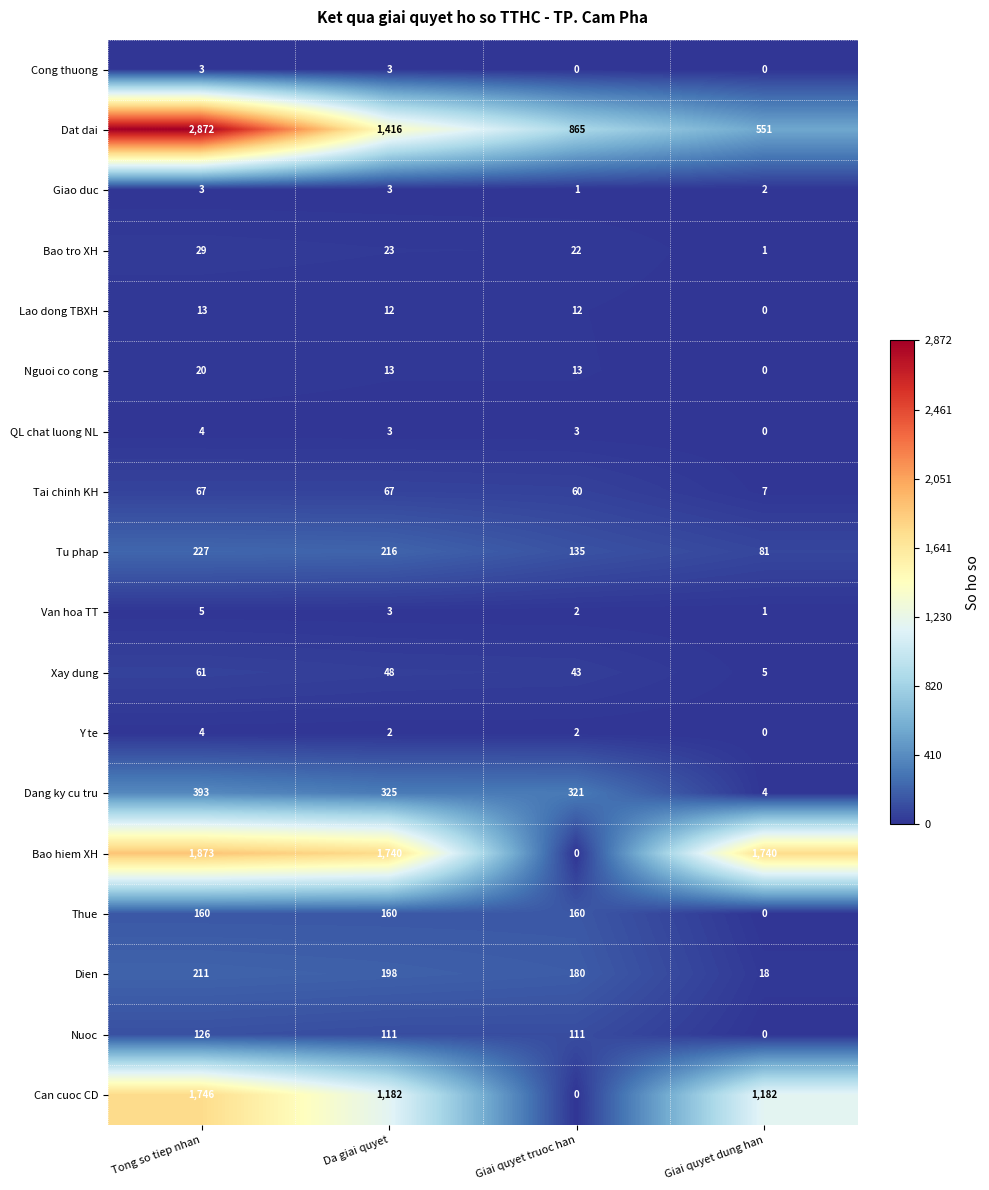

What is the spread (max minus min) of values at Da giai quyet?

1738